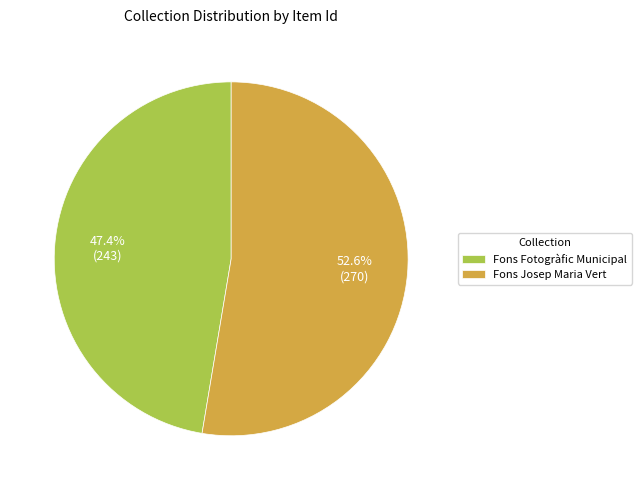

Which has a higher value, Fons Josep Maria Vert or Fons Fotogràfic Municipal?

Fons Josep Maria Vert